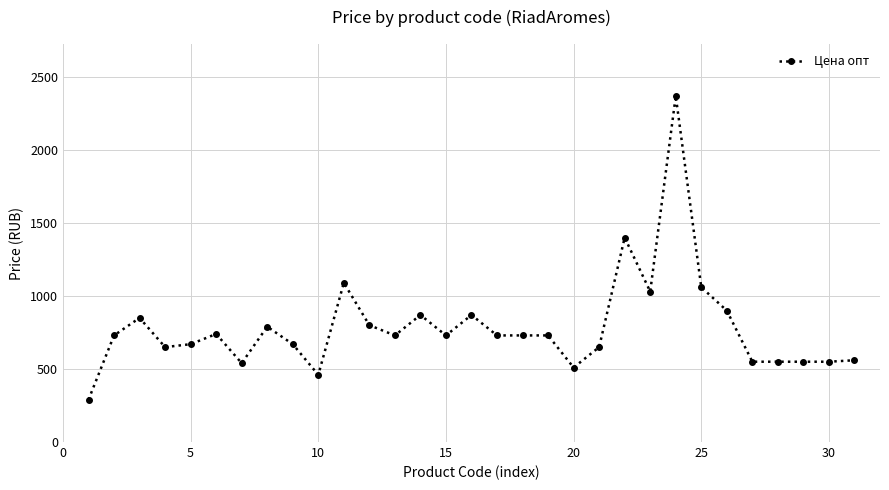

What is the average value?

785